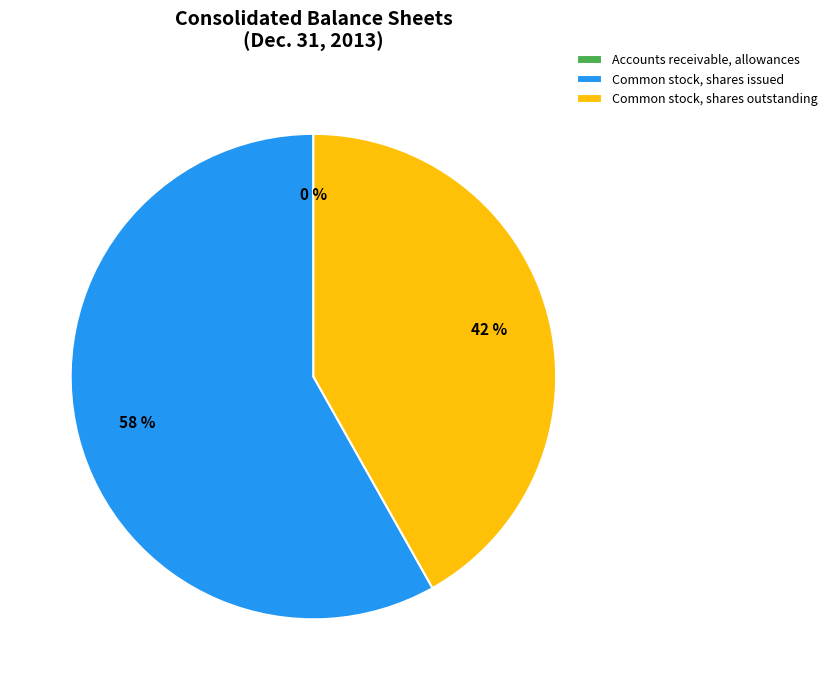

To the nearest percent, what is the average slice percentage?

33%